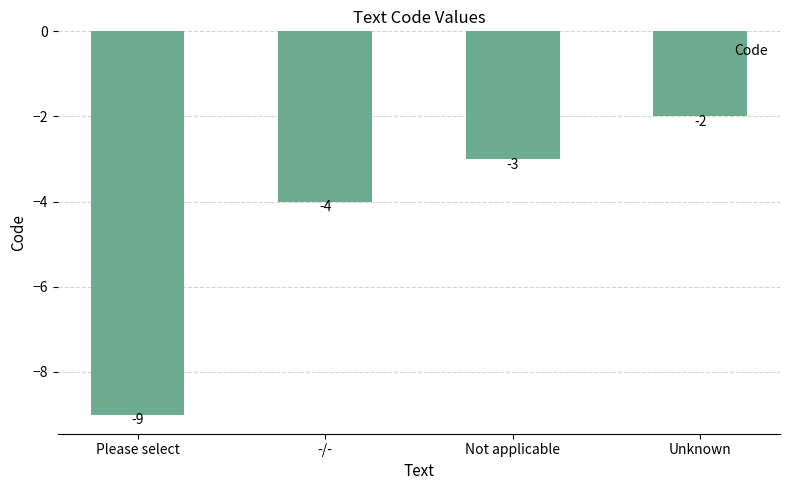

List the labels in order of value, largest first.

Unknown, Not applicable, -/-, Please select